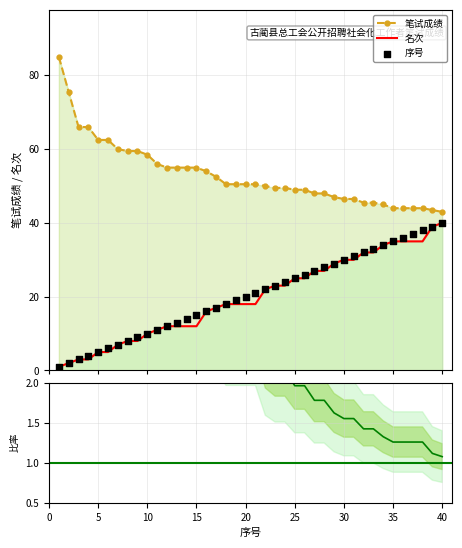

Is the value of 笔试成绩 at 14 greater than the value of 序号 at 38?

Yes